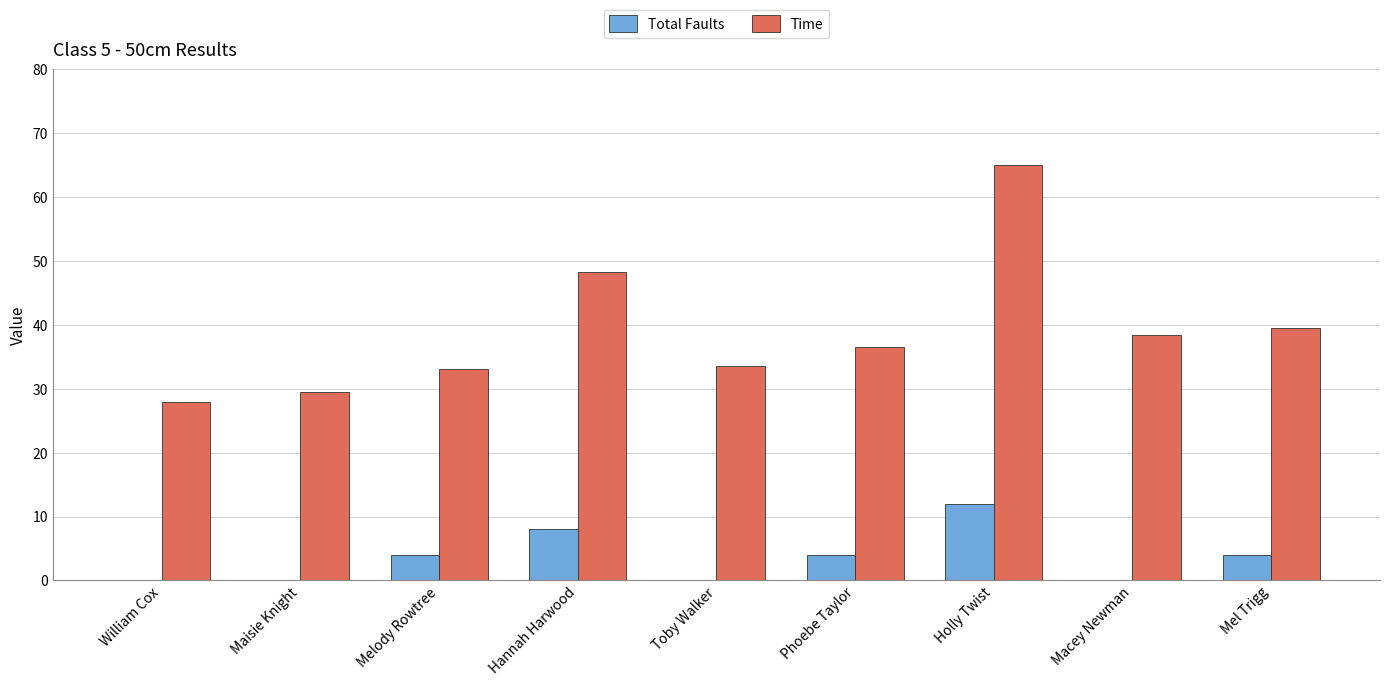

Are the bars grouped side by side (vs. stacked)?

Yes